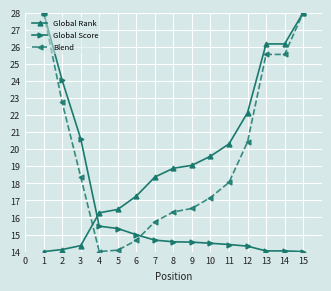

Which series changed the most between 2 and 9?

Global Score